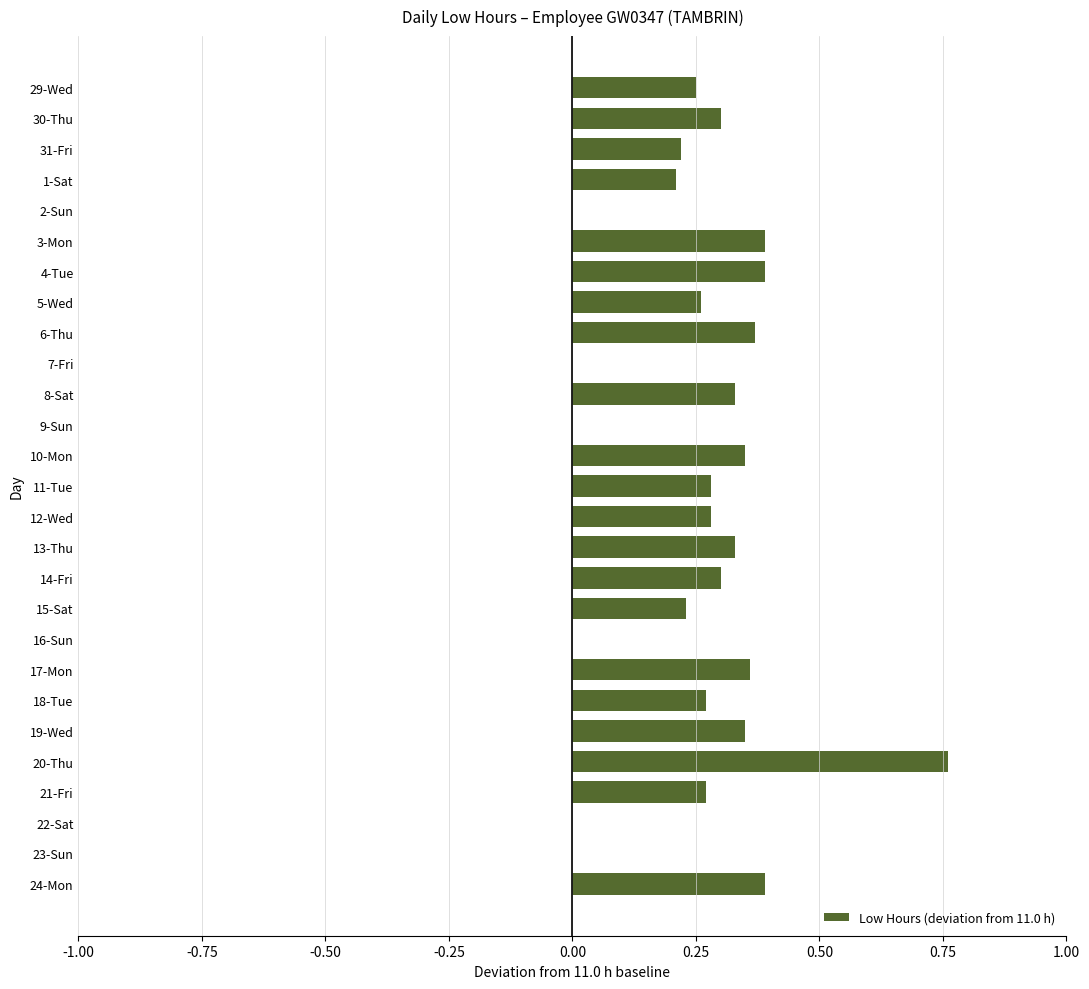

Which label corresponds to the largest value in the chart?

20-Thu